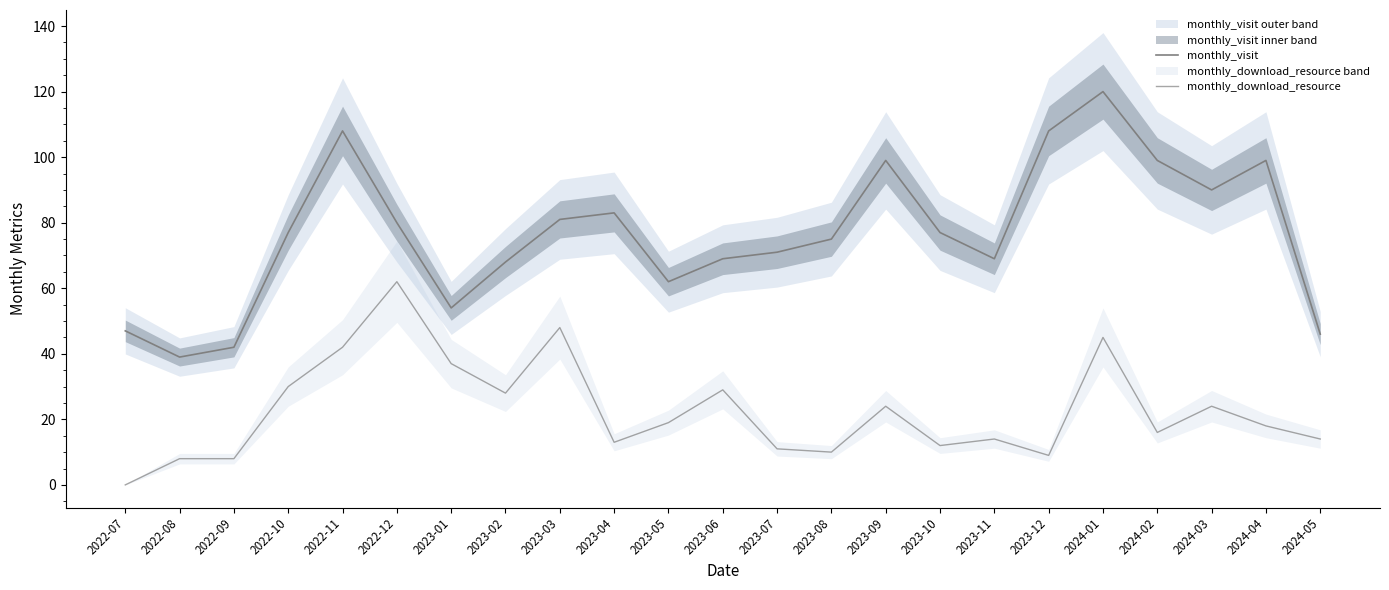

What is the value of the monthly_visit point at the 13th from the left?

71